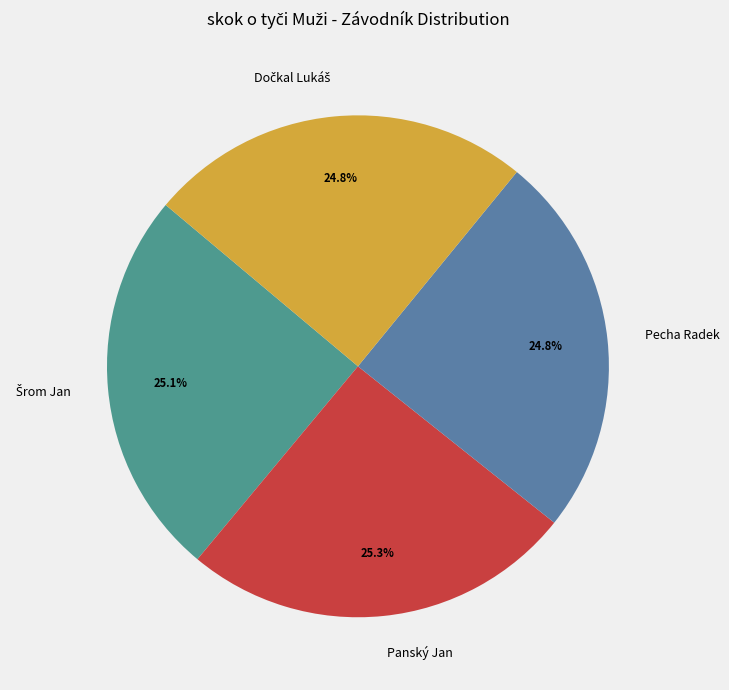

Is there any slice that represents more than half of the pie?

No